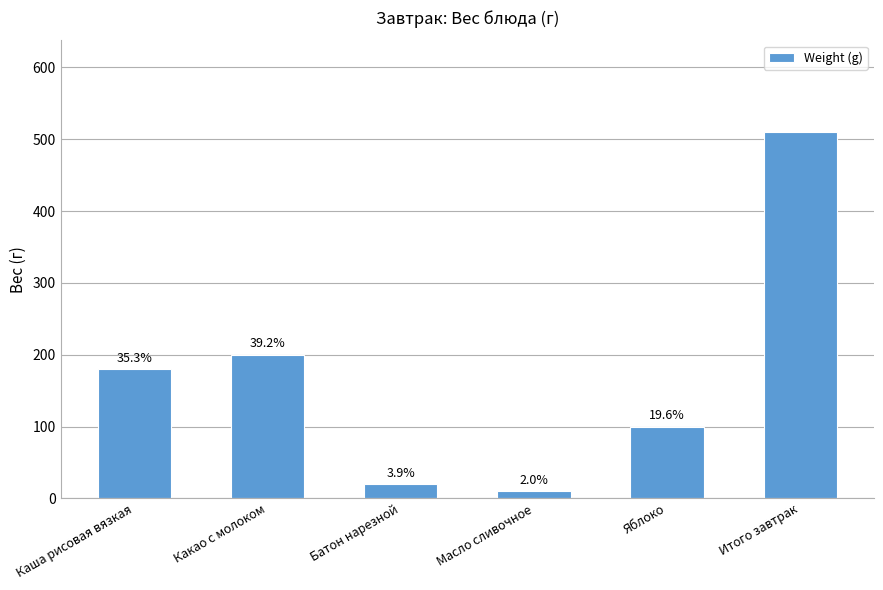

What is the greatest value displayed?

510